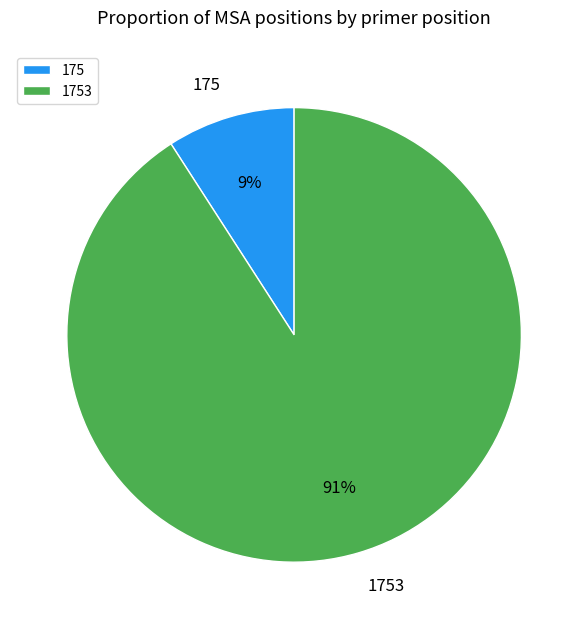

Is the sum of 175 and 1753 greater than half?

Yes